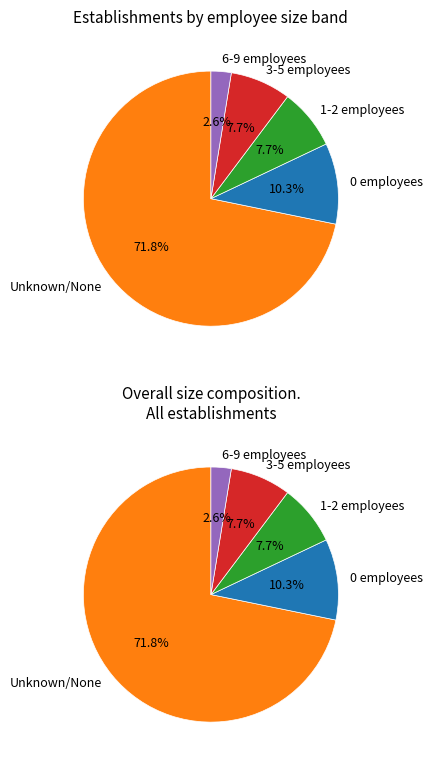

Is there a majority slice in this chart?

Yes